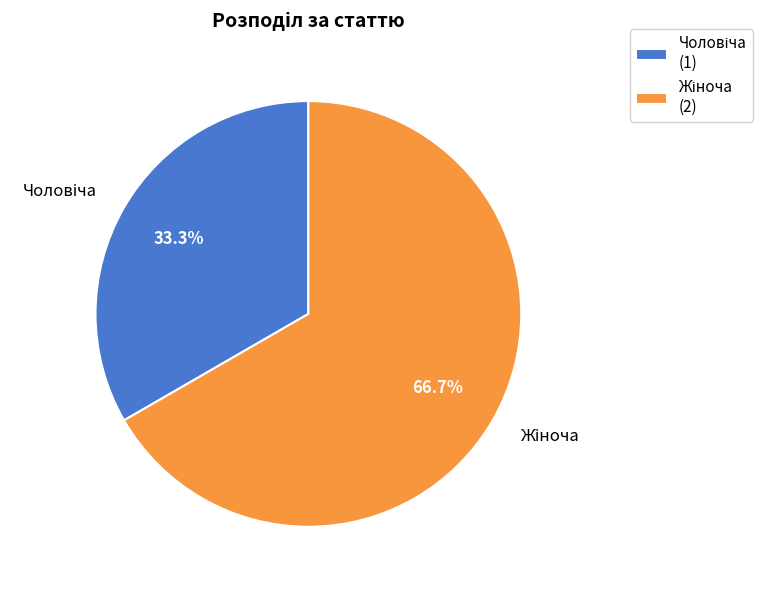

Is there a majority slice in this chart?

Yes